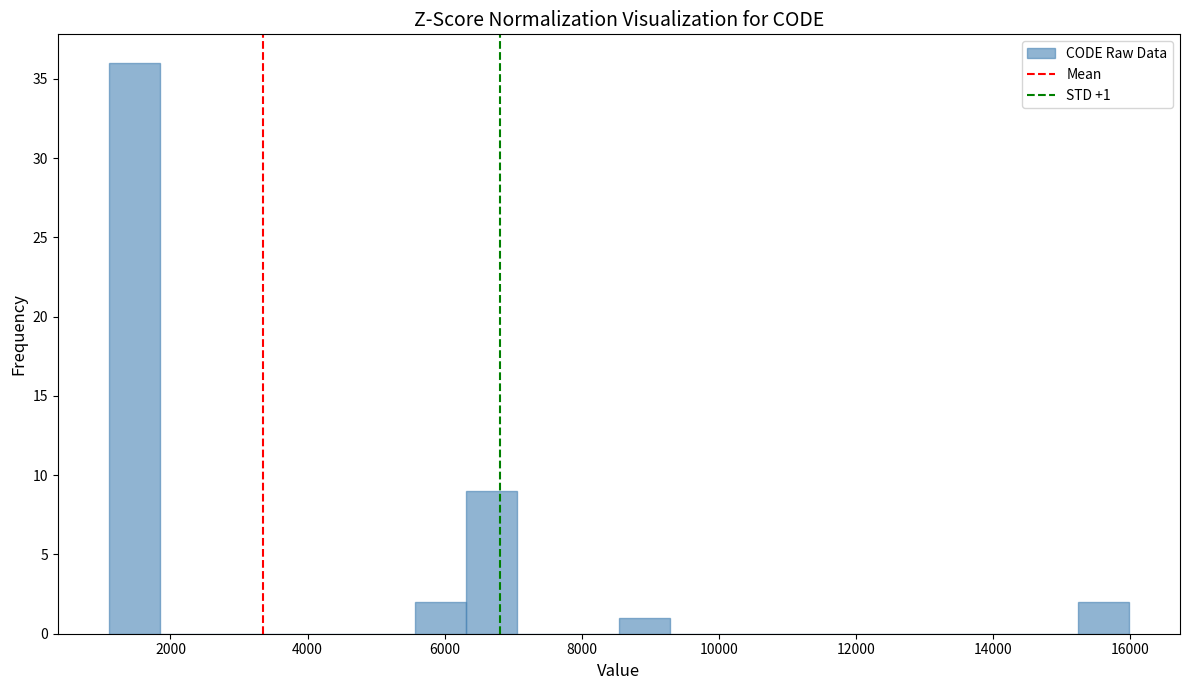

Around what value on the x-axis is the tallest bar? Give the approximate position of its centre, as read against the axis.

1400